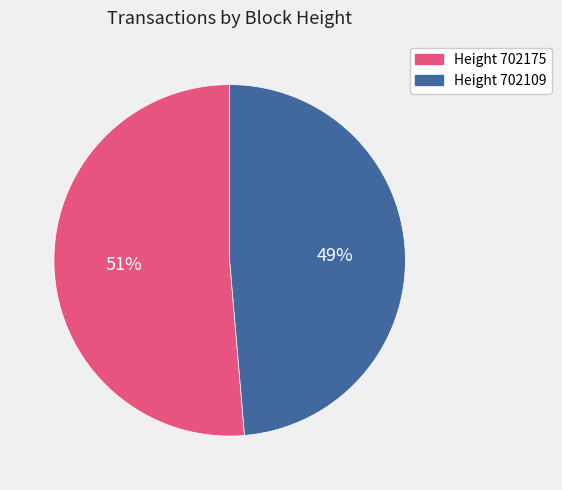

Is there a majority slice in this chart?

Yes